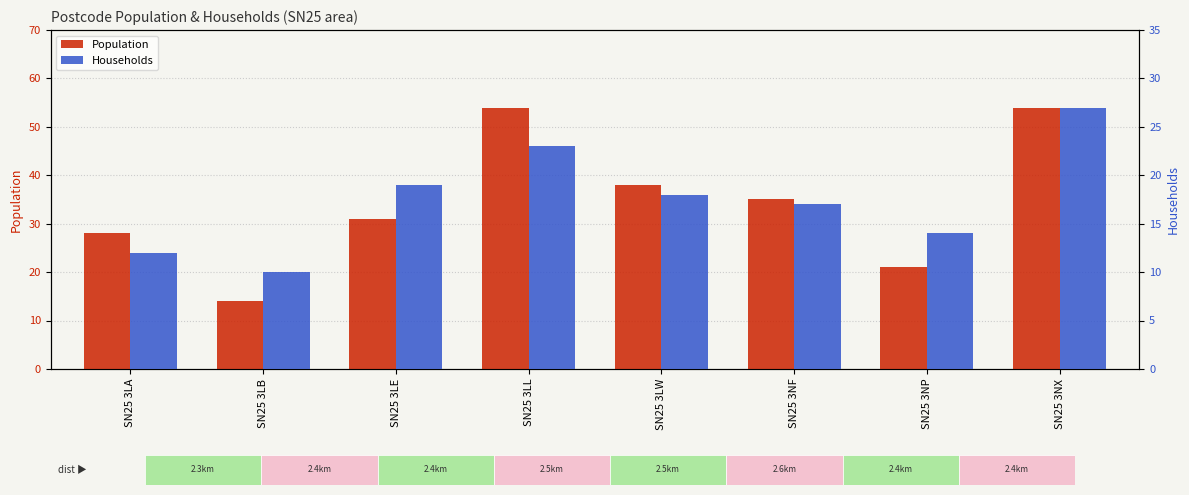

What is the value of the Population bar at the 5th from the left?

38